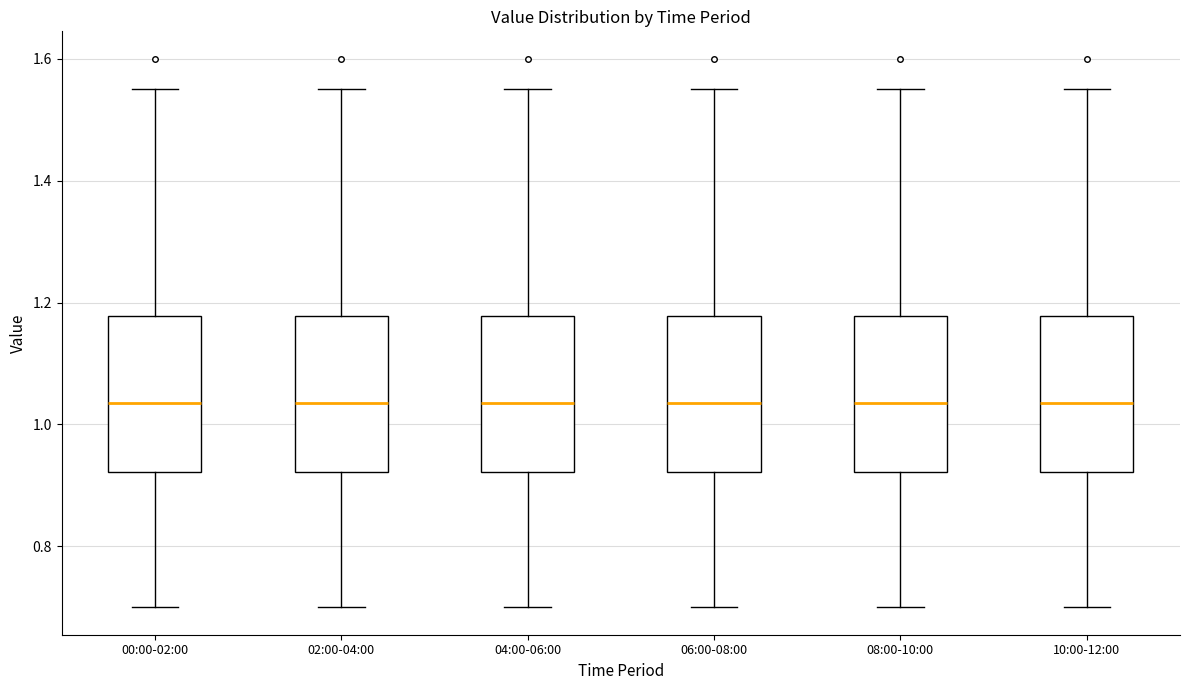

Reading left to right, transcribe this box plot: for each box, give where its median line is, the range the box spans, and where its two whiskers end, as read against the y-axis. The values are not printed on the chart, so give them approximately, as read against the axis.

00:00-02:00: median 1.04, box 0.92 to 1.18, whiskers 0.70 to 1.56
02:00-04:00: median 1.04, box 0.92 to 1.18, whiskers 0.70 to 1.56
04:00-06:00: median 1.04, box 0.92 to 1.18, whiskers 0.70 to 1.56
06:00-08:00: median 1.04, box 0.92 to 1.18, whiskers 0.70 to 1.56
08:00-10:00: median 1.04, box 0.92 to 1.18, whiskers 0.70 to 1.56
10:00-12:00: median 1.04, box 0.92 to 1.18, whiskers 0.70 to 1.56